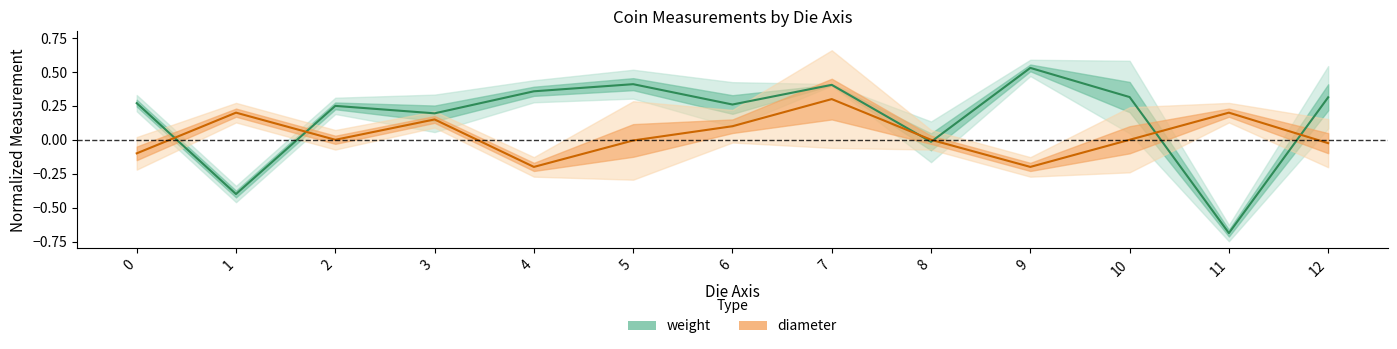

Which series changed the most between 4 and 8?

weight